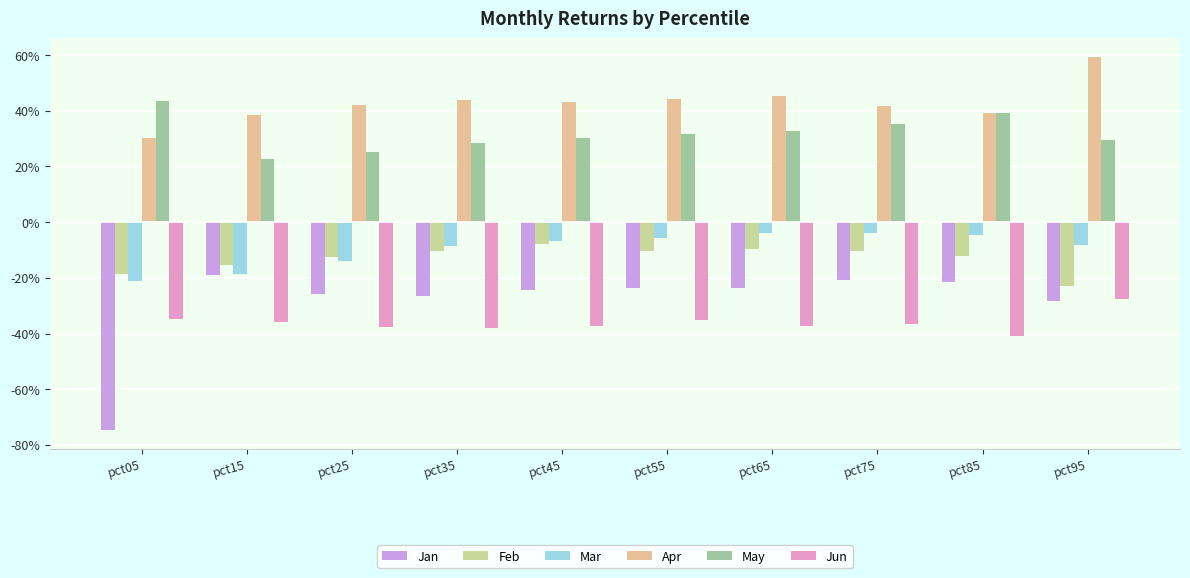

List the series in order of their peak value, highest first.

Apr, May, Mar, Feb, Jan, Jun